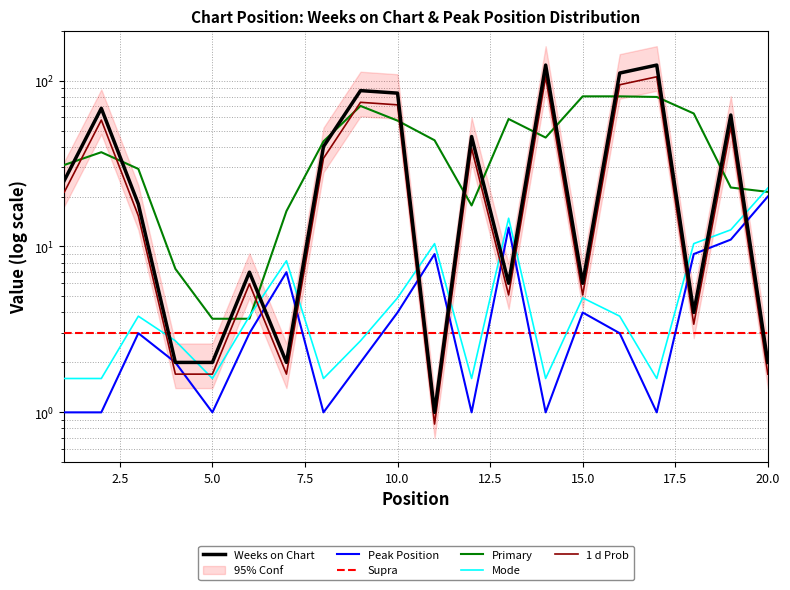

What is the maximum value shown in the chart?

124